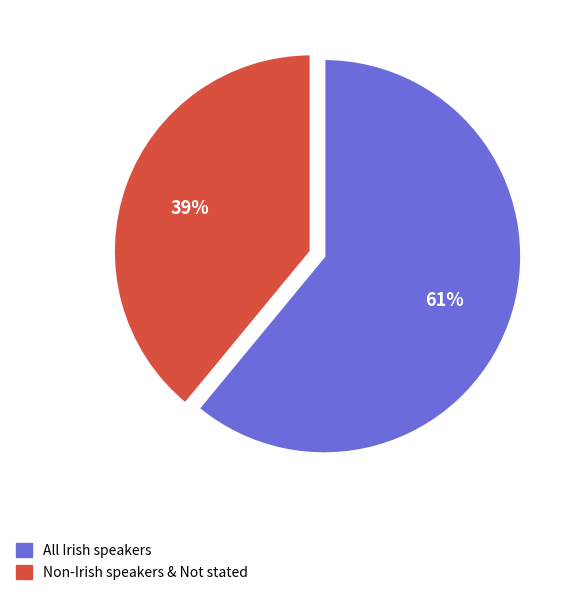

To the nearest percent, what is the difference between the All Irish speakers and Non-Irish speakers & Not stated slice percentages?

22%